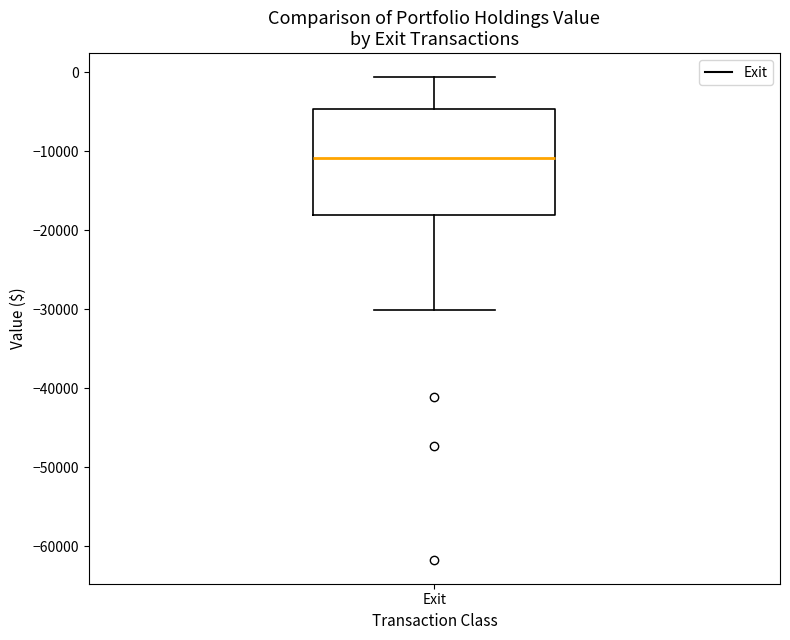

Where is the upper edge of the box for Exit on the y-axis? The values are not printed on the chart, so give them approximately, as read against the axis.

-5000